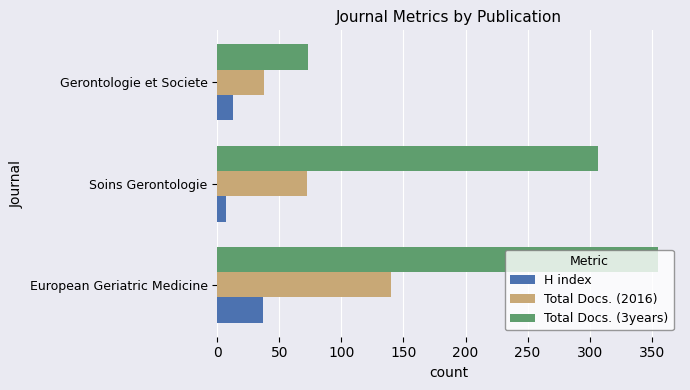

List the series in order of their overall mean, lowest first.

H index, Total Docs. (2016), Total Docs. (3years)